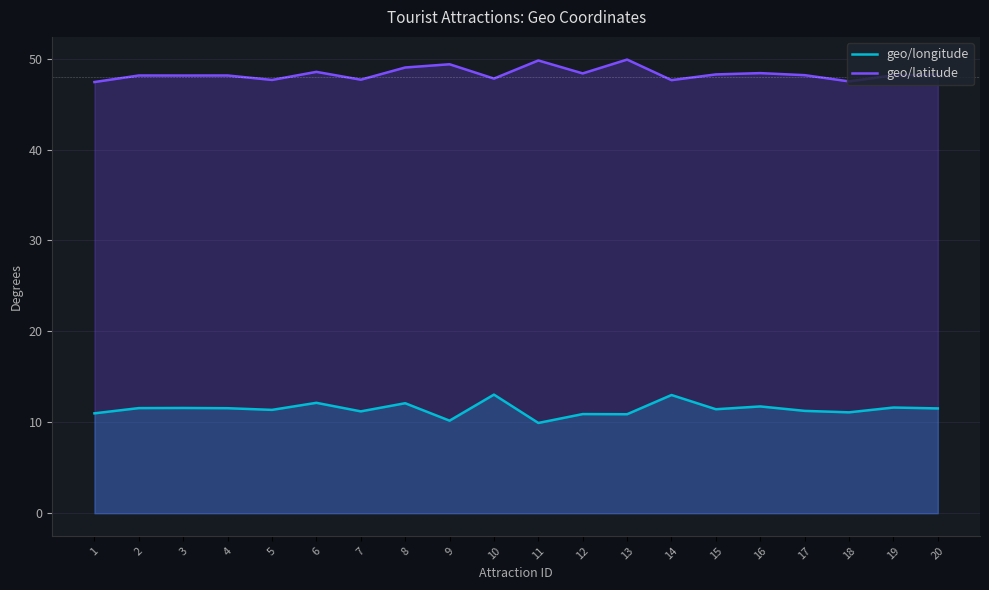

The value of geo/latitude at 1 is 68.3. True or false?

False